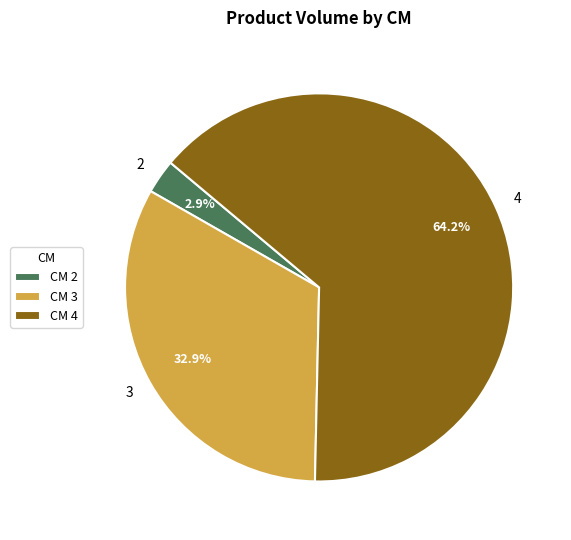

Which slice represents more than half of the pie?

CM 4